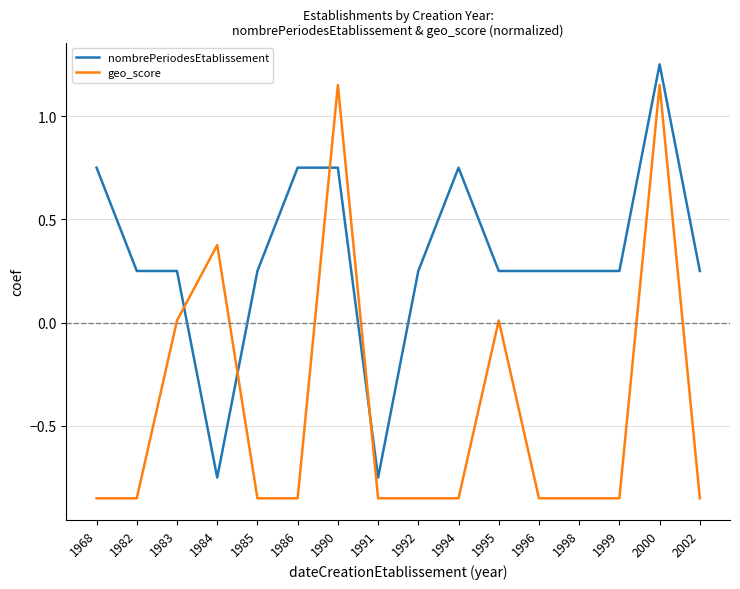

Which series changed the most between 1992 and 2000?

geo_score